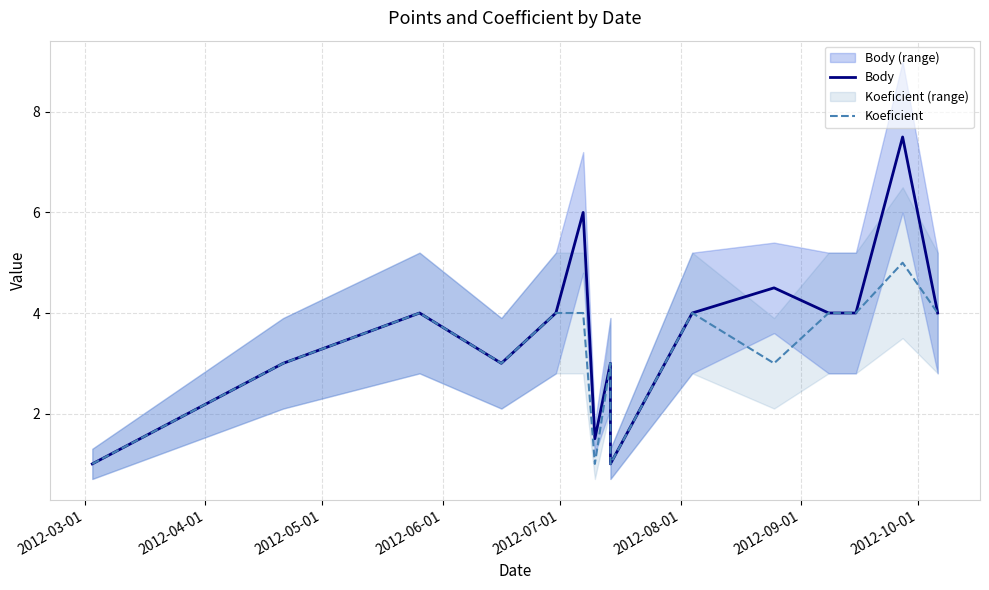

Which series has the widest spread of values?

Body